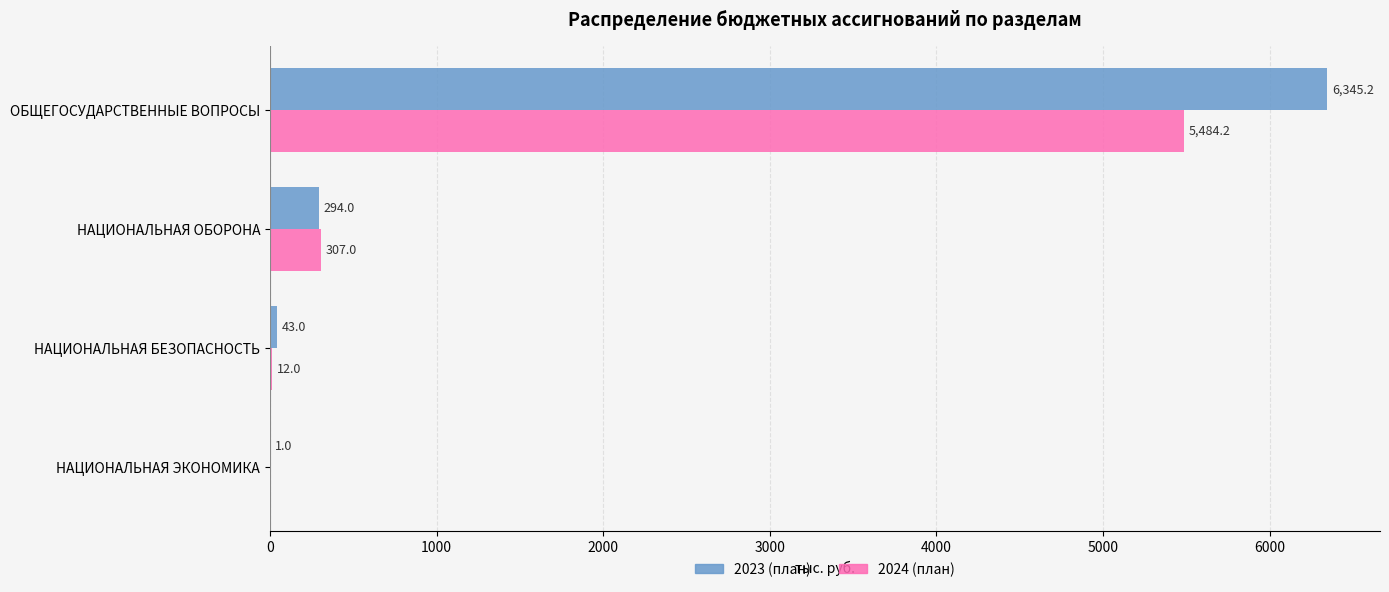

Between ОБЩЕГОСУДАРСТВЕННЫЕ ВОПРОСЫ and НАЦИОНАЛЬНАЯ ОБОРОНА, which series saw the biggest shift?

2023 (план)